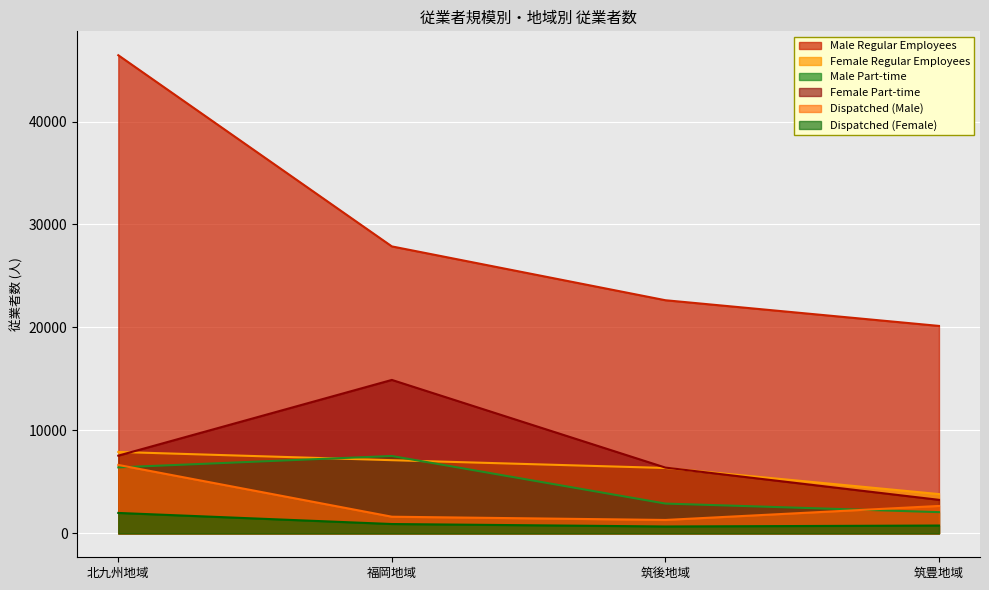

What is the difference between the Male Part-time values at 筑後地域 and 筑豊地域?

832